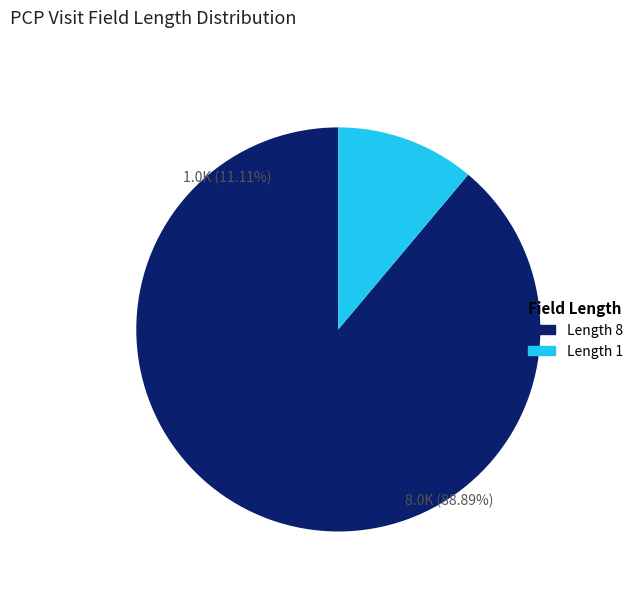

The Length 1 slice represents 11% of the pie. True or false?

True